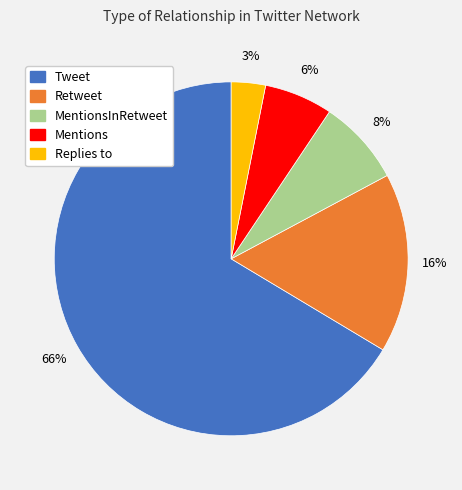

To the nearest percent, what is the average slice percentage?

20%